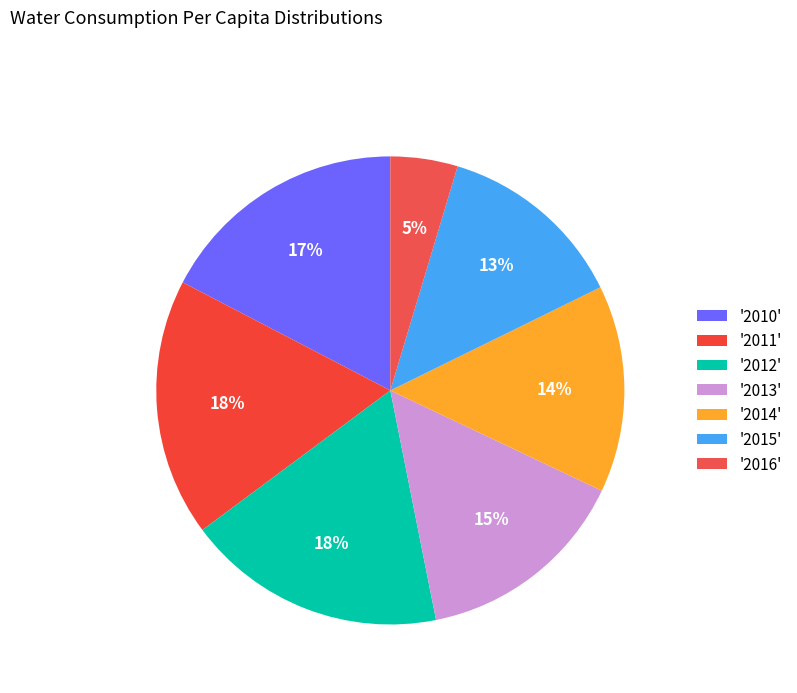

What is the smallest slice in the pie chart?

'2016'